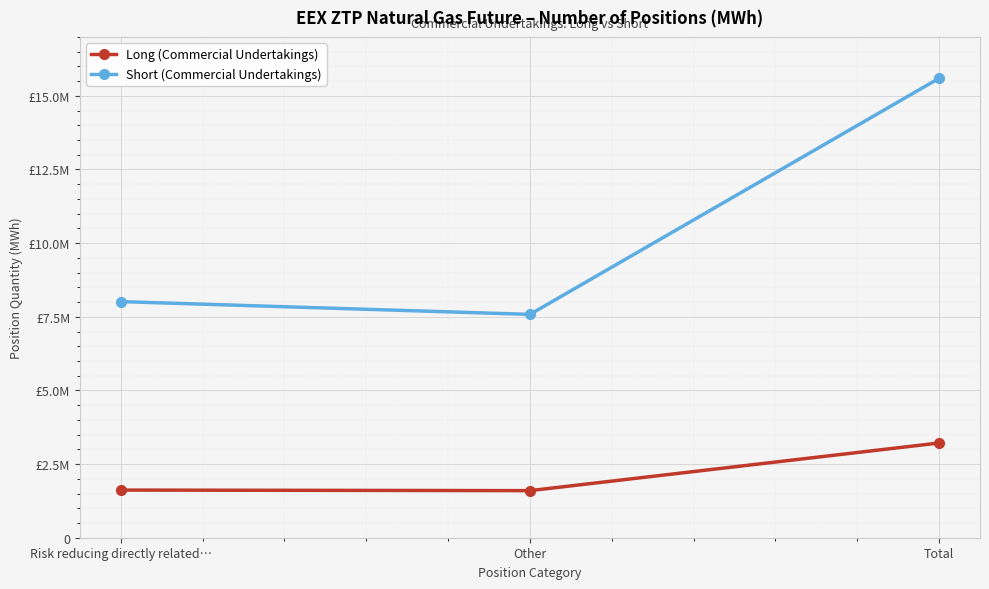

What is the average value of the Long (Commercial Undertakings) series?

2143893